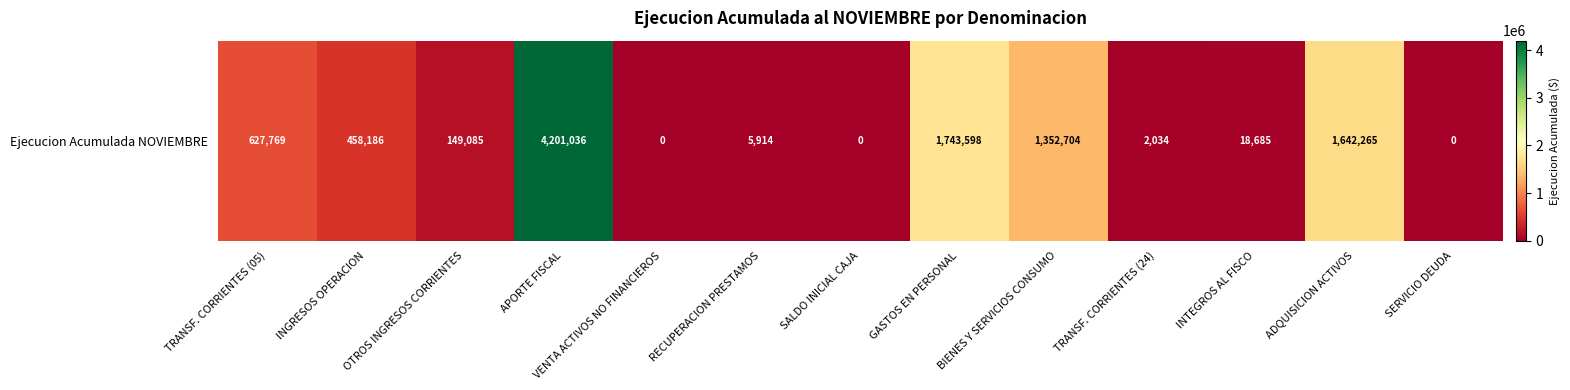

The value at SALDO INICIAL CAJA is 0. True or false?

True